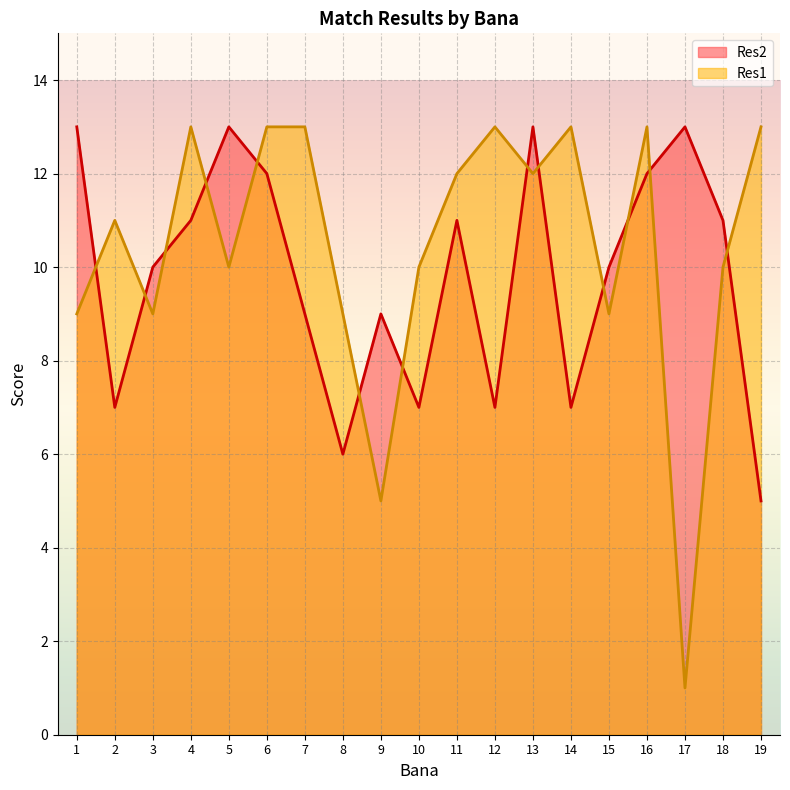

How many values in the Res2 series are below 10?

8